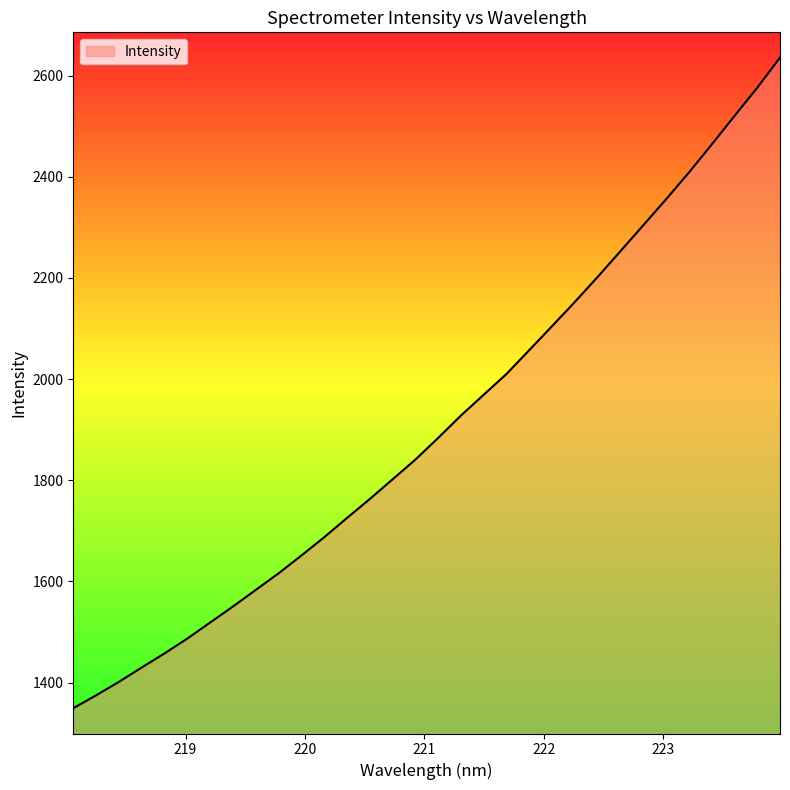

What is the maximum value shown in the chart?

2635.7